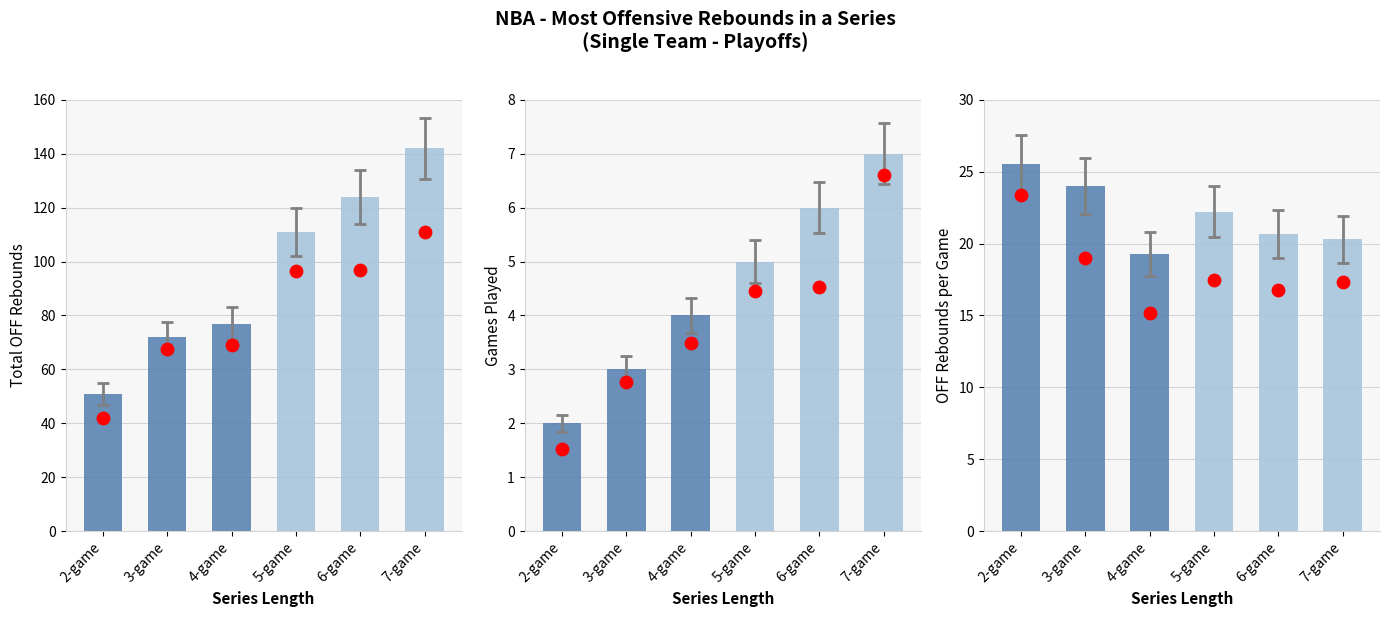

Which series reaches the maximum Y coordinate?

Total OFF Rebounds